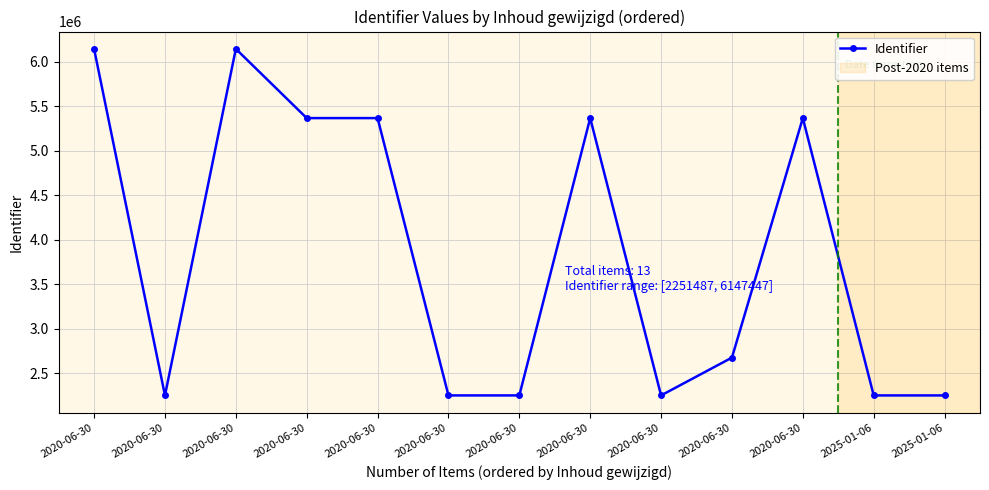

Which category has the highest value across all series?

2020-06-30